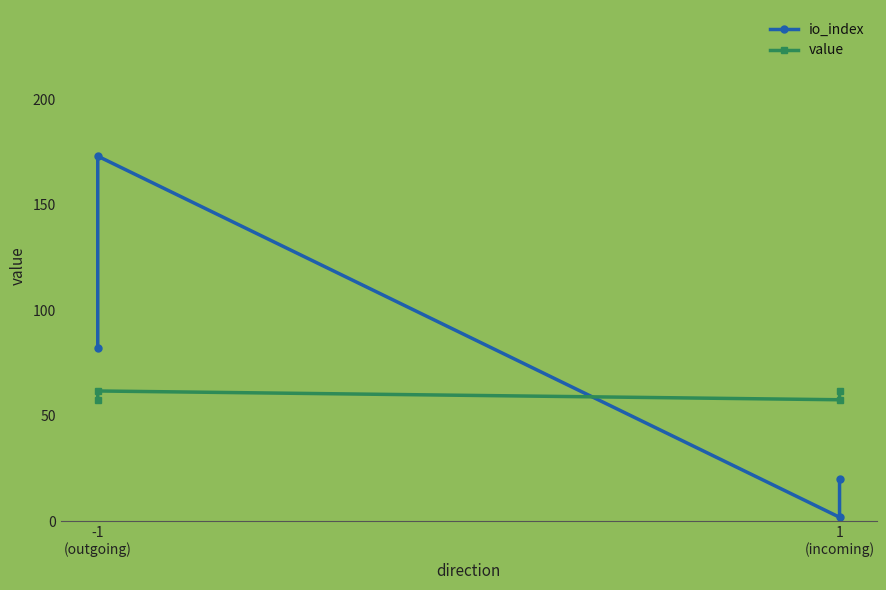

What is the highest value of the value series?

61.8